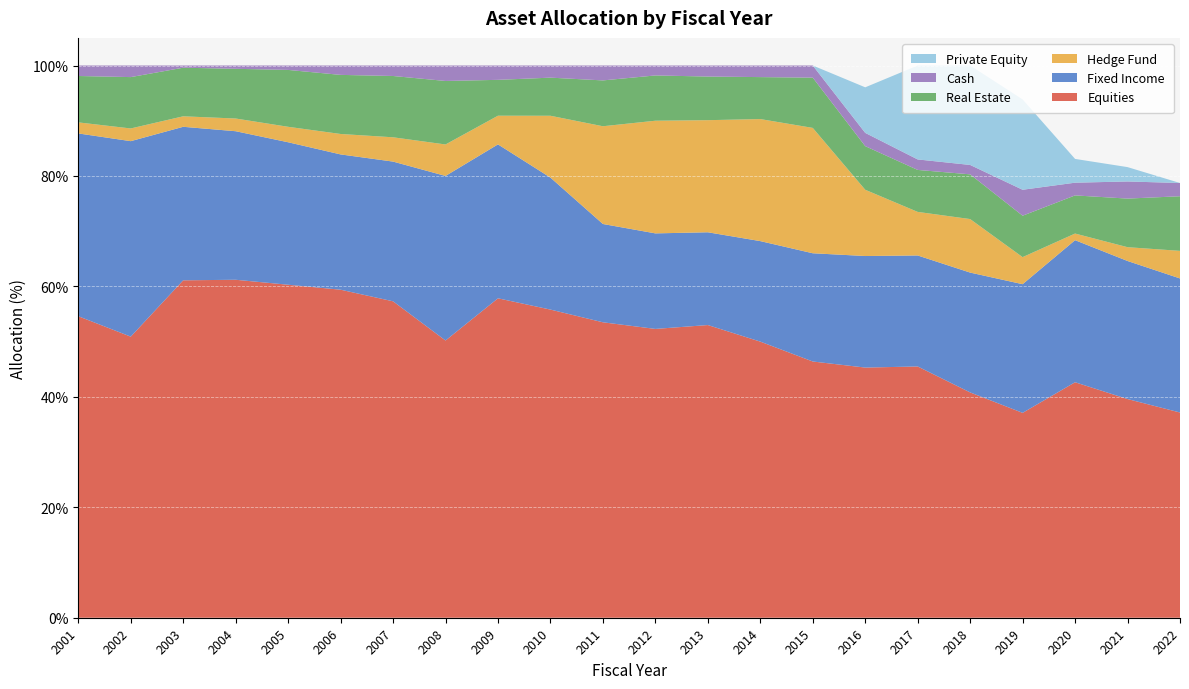

Reading right to left, list all the values displayed in this chart.

Equities: 2022=37.2	2021=39.6	2020=42.6	2019=37.1	2018=40.8	2017=45.5	2016=45.3	2015=46.4	2014=50.0	2013=53.0	2012=52.3	2011=53.5	2010=55.8	2009=57.8	2008=50.2	2007=57.3	2006=59.4	2005=60.3	2004=61.2	2003=61.1	2002=50.9	2001=54.6
Fixed Income: 2022=24.3	2021=25.0	2020=25.7	2019=23.3	2018=21.7	2017=20.1	2016=20.2	2015=19.6	2014=18.2	2013=16.8	2012=17.3	2011=17.8	2010=23.9	2009=27.9	2008=29.8	2007=25.3	2006=24.5	2005=25.8	2004=26.9	2003=27.8	2002=35.4	2001=33.1
Hedge Fund: 2022=5.0	2021=2.5	2020=1.2	2019=4.9	2018=9.7	2017=7.9	2016=12.0	2015=22.7	2014=22.1	2013=20.3	2012=20.4	2011=17.7	2010=11.2	2009=5.2	2008=5.7	2007=4.4	2006=3.7	2005=2.8	2004=2.3	2003=1.9	2002=2.3	2001=2.0
Real Estate: 2022=9.9	2021=8.8	2020=6.9	2019=7.5	2018=8.1	2017=7.6	2016=7.9	2015=9.1	2014=7.6	2013=7.9	2012=8.2	2011=8.3	2010=6.9	2009=6.5	2008=11.5	2007=11.1	2006=10.7	2005=10.3	2004=9.0	2003=8.8	2002=9.3	2001=8.4
Cash: 2022=2.4	2021=3.1	2020=2.3	2019=4.7	2018=1.7	2017=1.9	2016=2.4	2015=2.2	2014=2.1	2013=2.0	2012=1.8	2011=2.7	2010=2.2	2009=2.6	2008=2.8	2007=1.9	2006=1.7	2005=0.8	2004=0.6	2003=0.4	2002=2.1	2001=1.9
Private Equity: 2022=0.0	2021=2.6	2020=4.3	2019=16.4	2018=18.0	2017=17.0	2016=8.3	2015=0.0	2014=0.0	2013=0.0	2012=0.0	2011=0.0	2010=0.0	2009=0.0	2008=0.0	2007=0.0	2006=0.0	2005=0.0	2004=0.0	2003=0.0	2002=0.0	2001=0.0